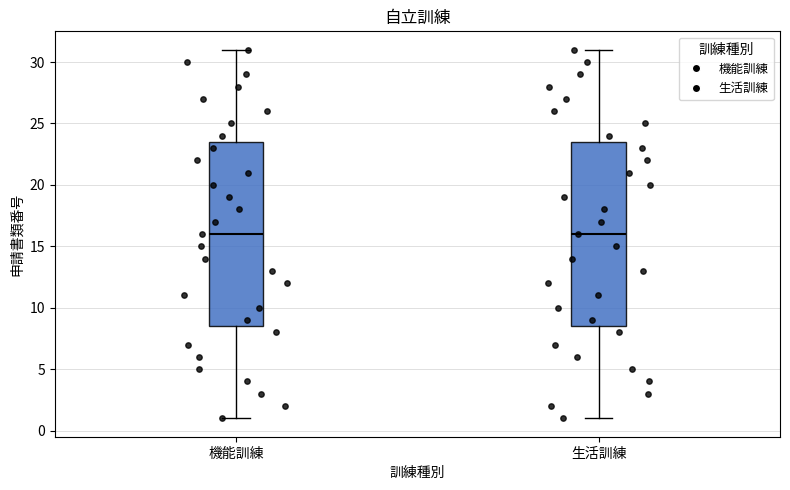

Reading left to right, read every box against the y-axis: the position of its median line, the range the box covers, and the ends of its whiskers. The values are not printed on the chart, so give them approximately, as read against the axis.

機能訓練: median 16.0, box 8.5 to 23.5, whiskers 1.0 to 31.0
生活訓練: median 16.0, box 8.5 to 23.5, whiskers 1.0 to 31.0